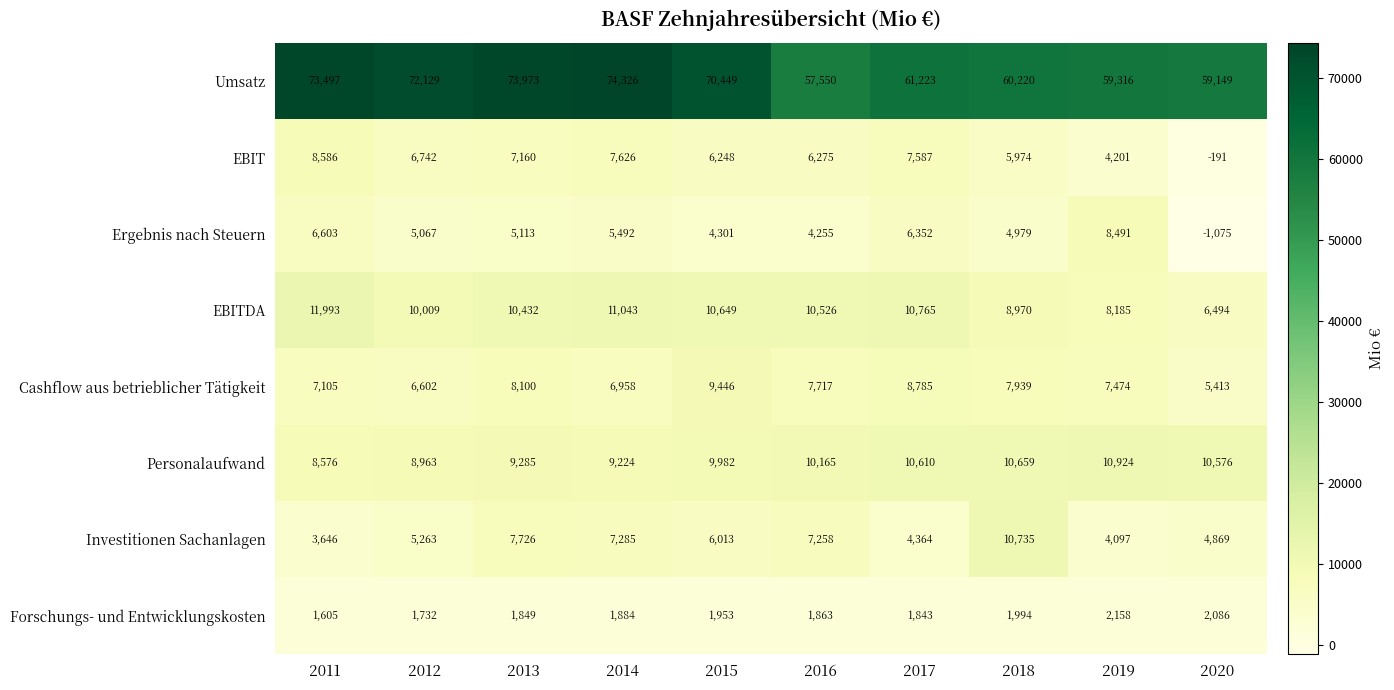

At which category is the sum across all series the highest?

2014